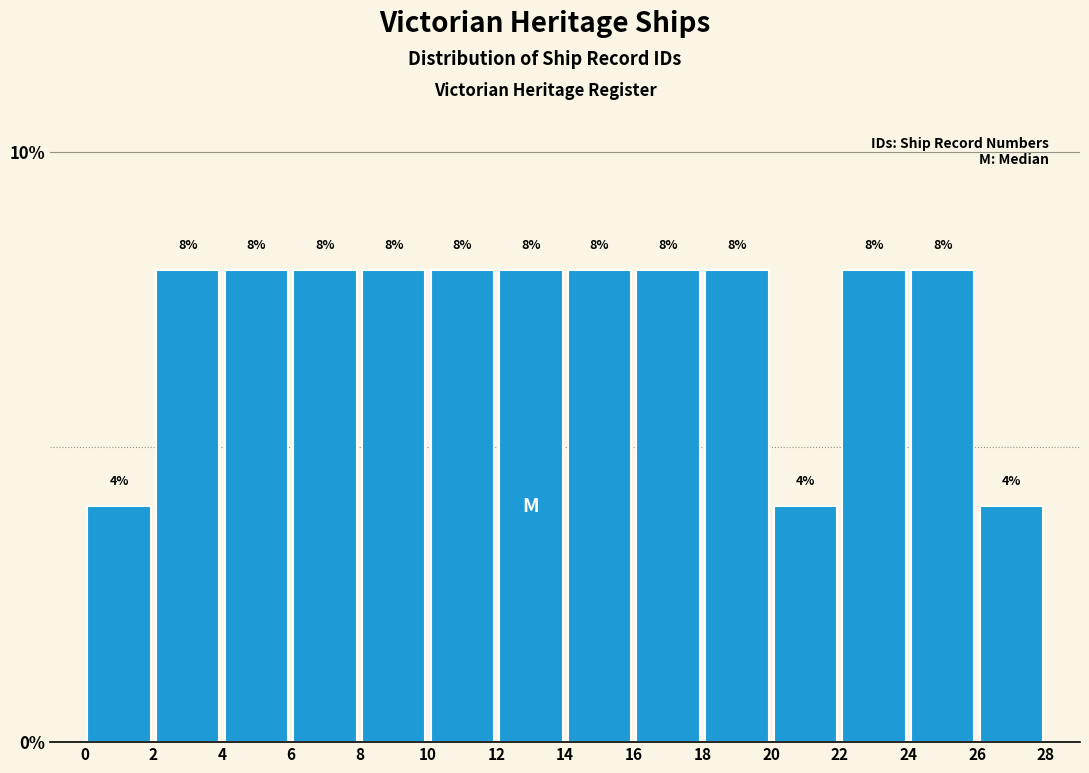

Reading left to right, list every bar in this chart as the range it spans on the x-axis followed by its height.

0 to 2: 4
2 to 4: 8
4 to 6: 8
6 to 8: 8
8 to 10: 8
10 to 12: 8
12 to 14: 8
14 to 16: 8
16 to 18: 8
18 to 20: 8
20 to 22: 4
22 to 24: 8
24 to 26: 8
26 to 28: 4